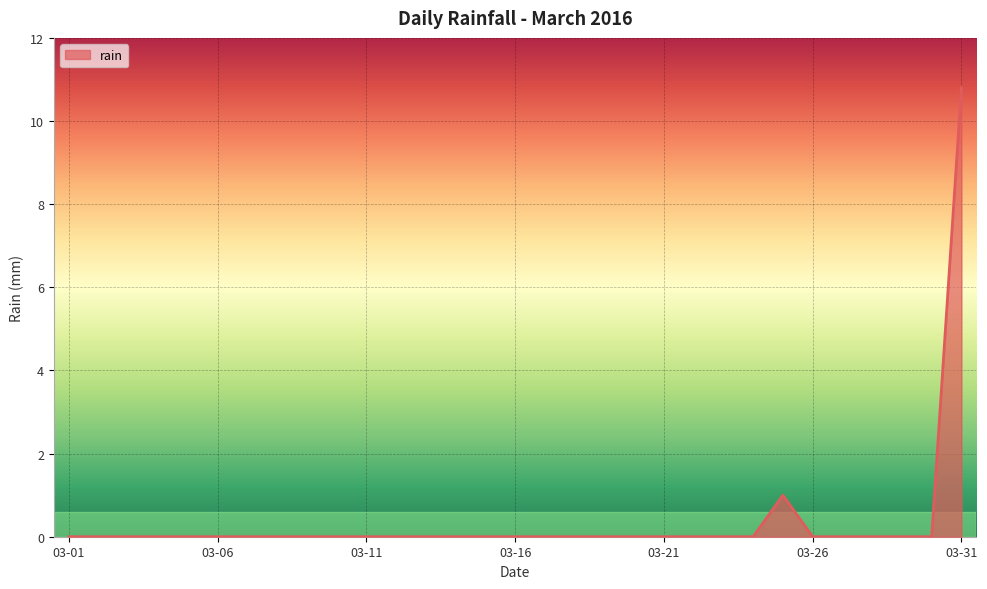

What is the difference between the maximum and minimum values?

10.8